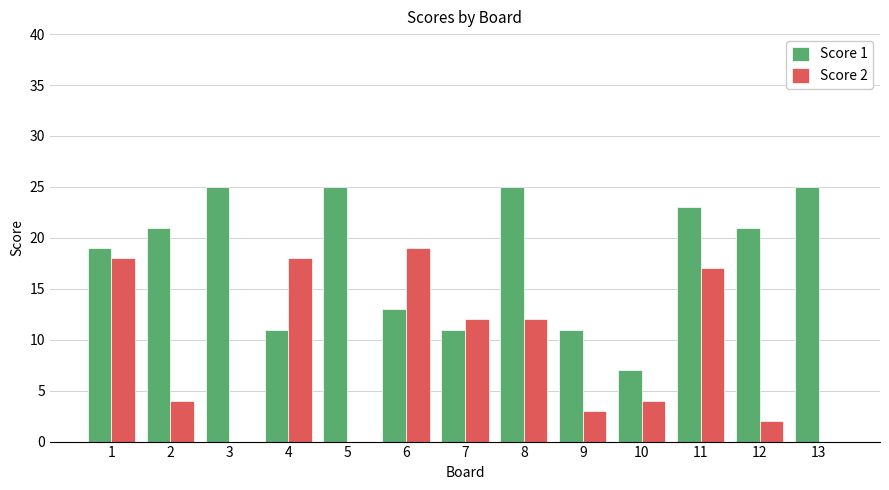

What is the sum of the Score 1 values at 5 and 1?

44